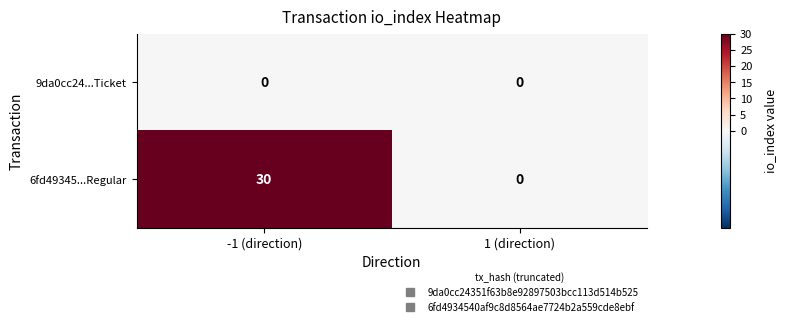

At -1 (direction), list the series in order from smallest to largest.

9da0cc24...Ticket, 6fd49345...Regular